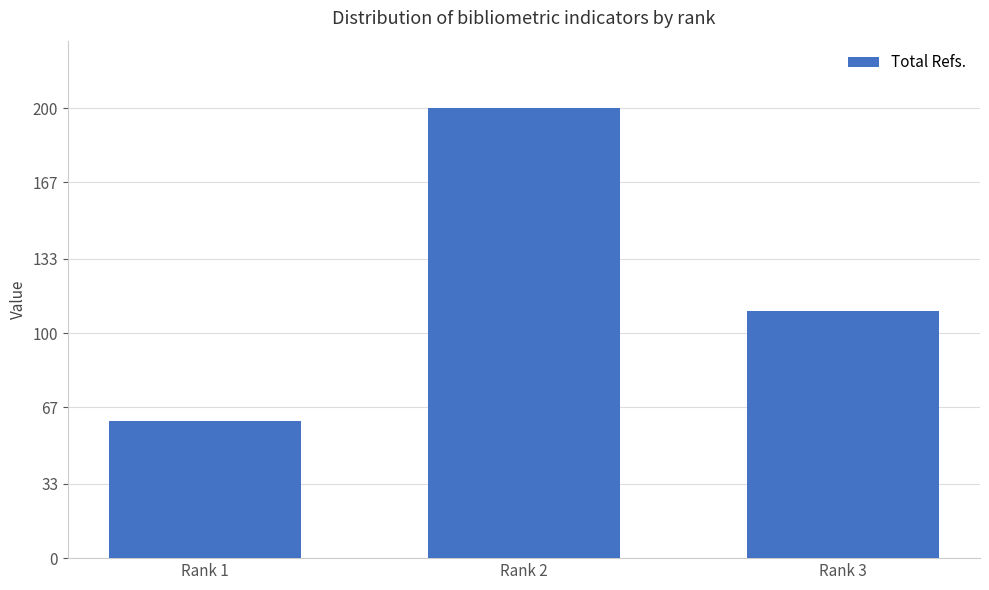

True or false: the data shows 110 at Rank 3.

True